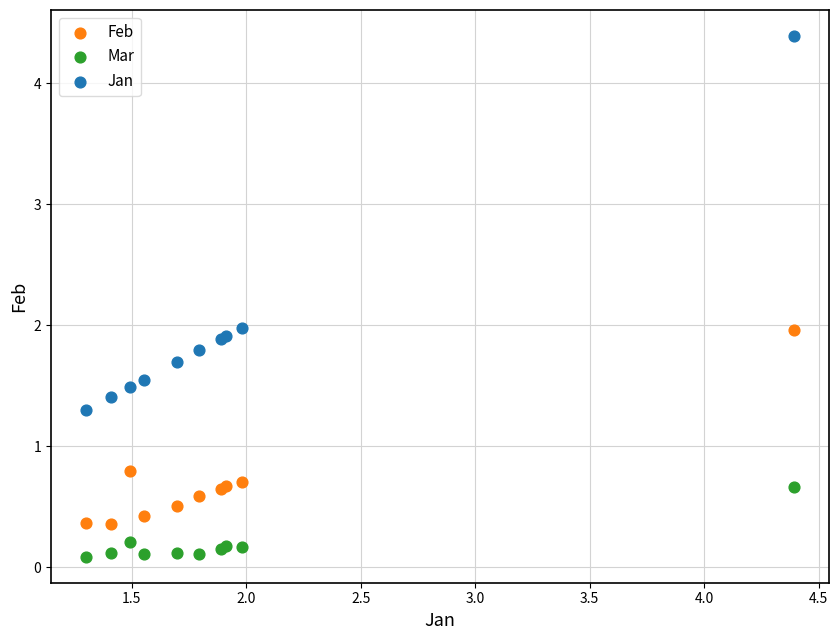

Which series reaches the minimum Y coordinate?

Mar